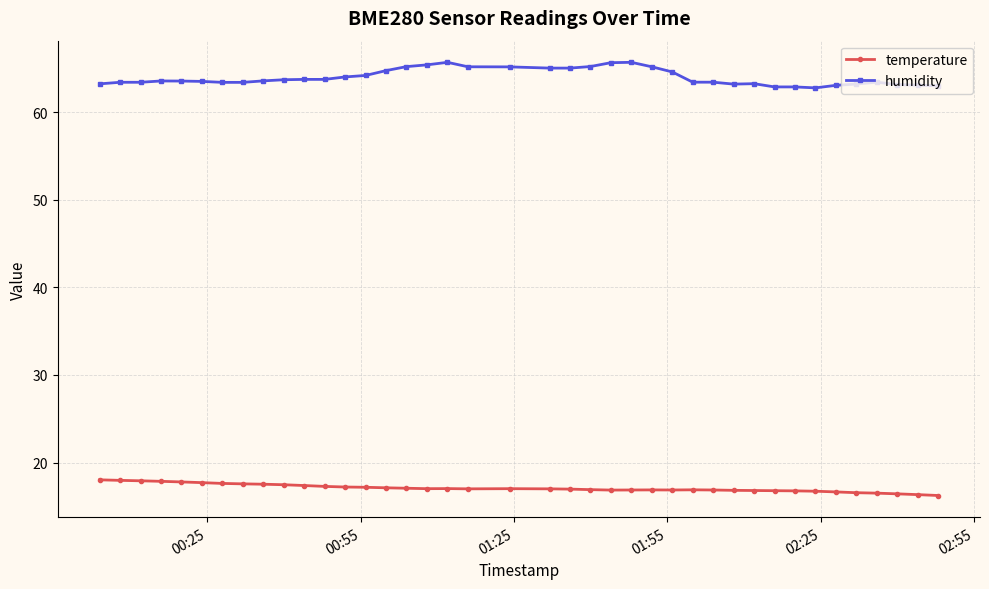

What is the average value of the temperature series?

17.1